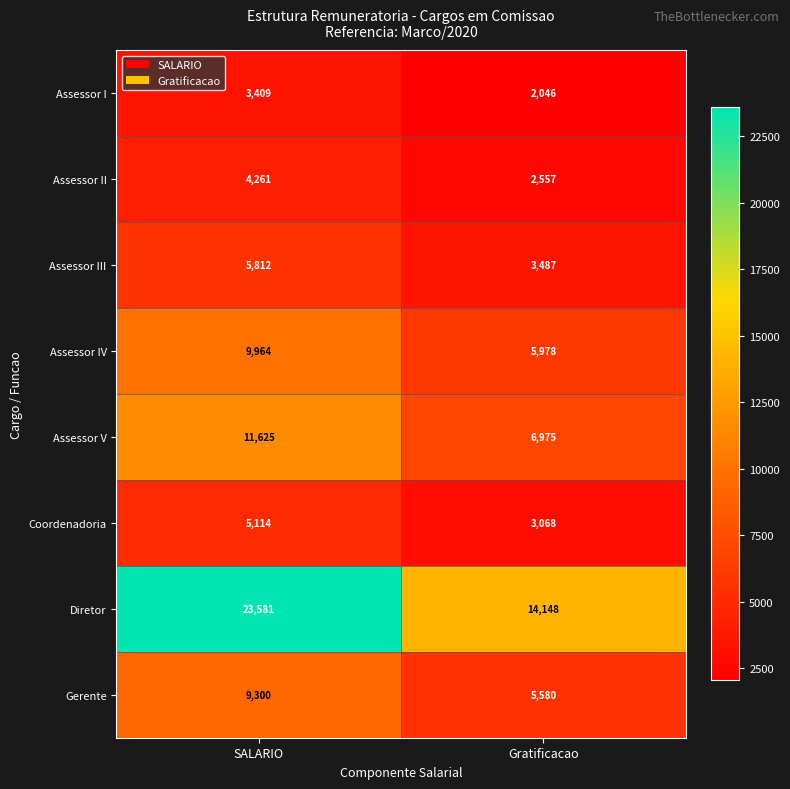

Which series has the largest total across all categories?

Diretor